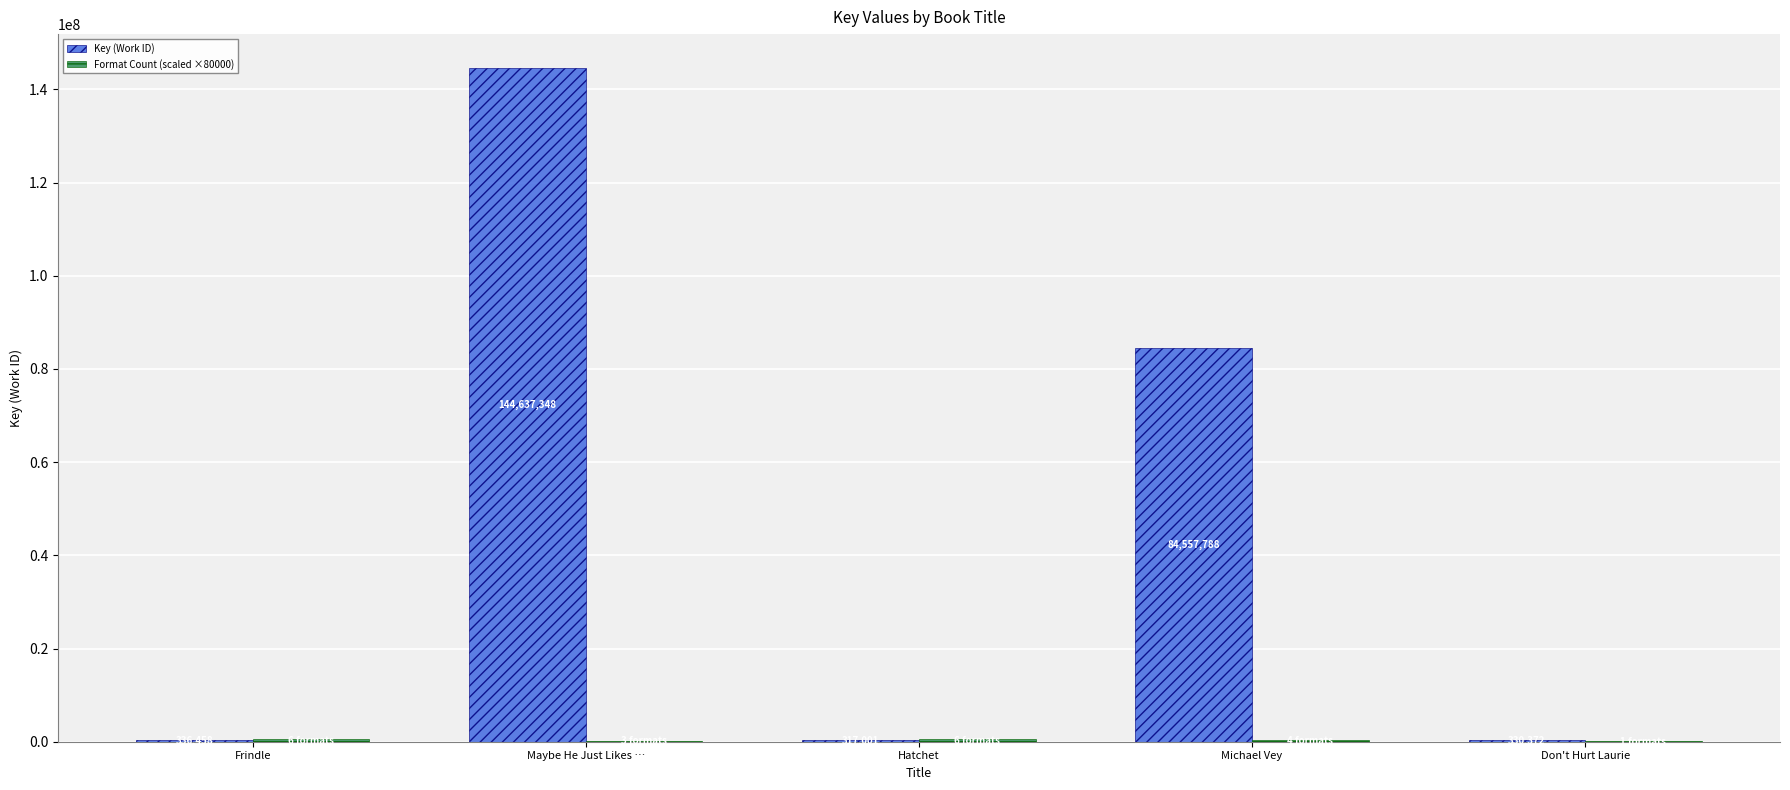

What is the total value across all series at Frindle?

816458